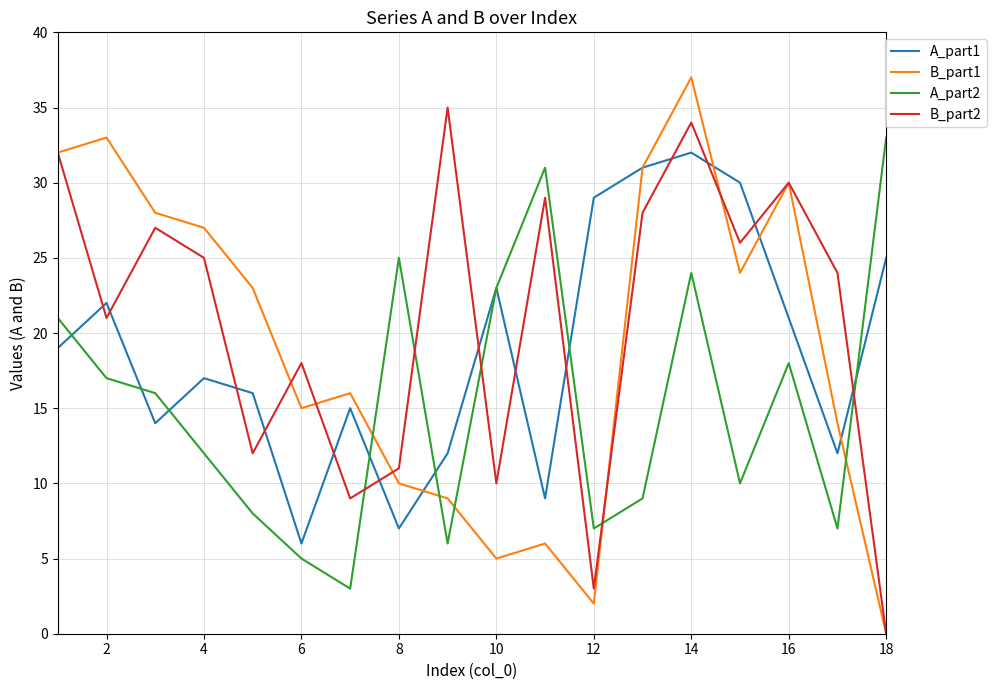

True or false: A_part2 has more than 2 points higher than both neighbors.

True